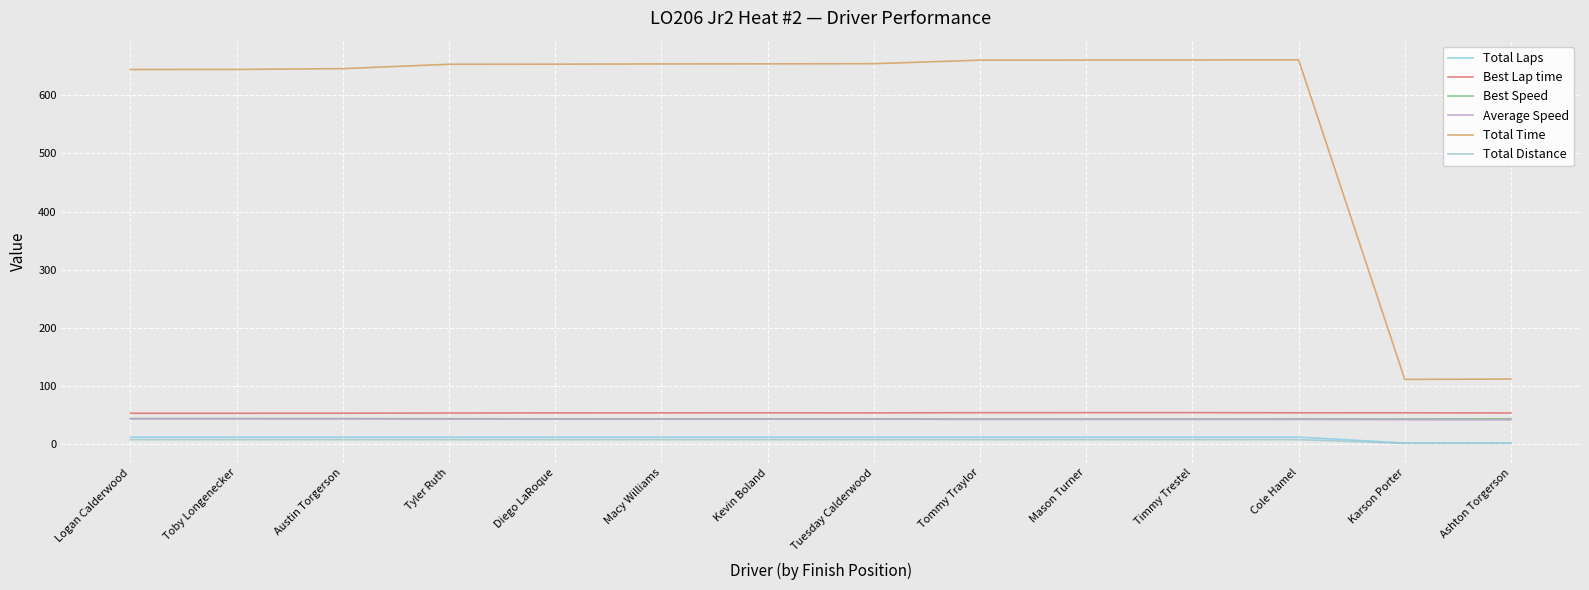

At which category is the sum across all series the highest?

Cole Hamel